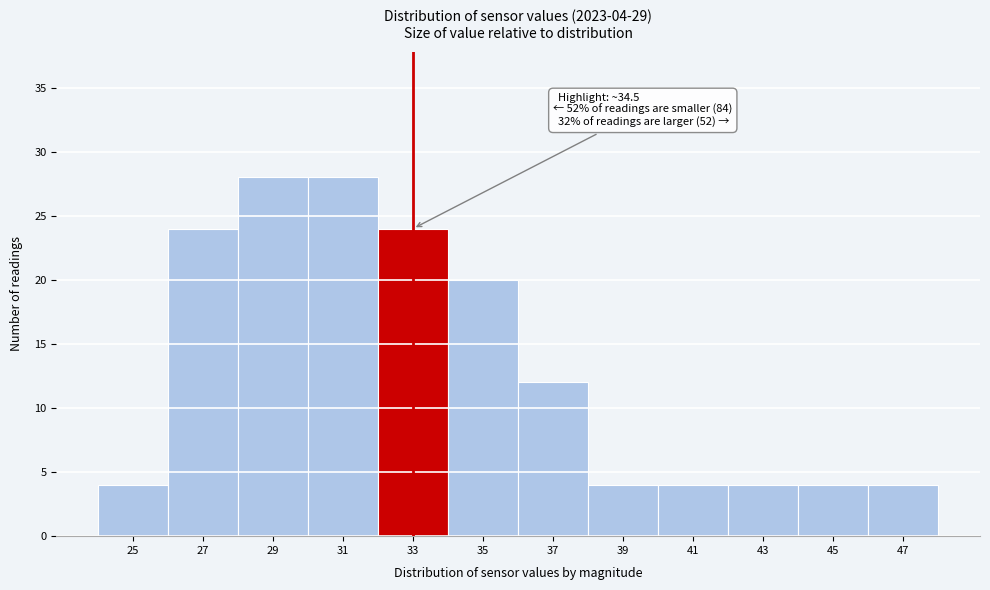

Reading right to left, list all the values displayed in this chart.

47=4	45=4	43=4	41=4	39=4	37=12	35=20	33=24	31=28	29=28	27=24	25=4